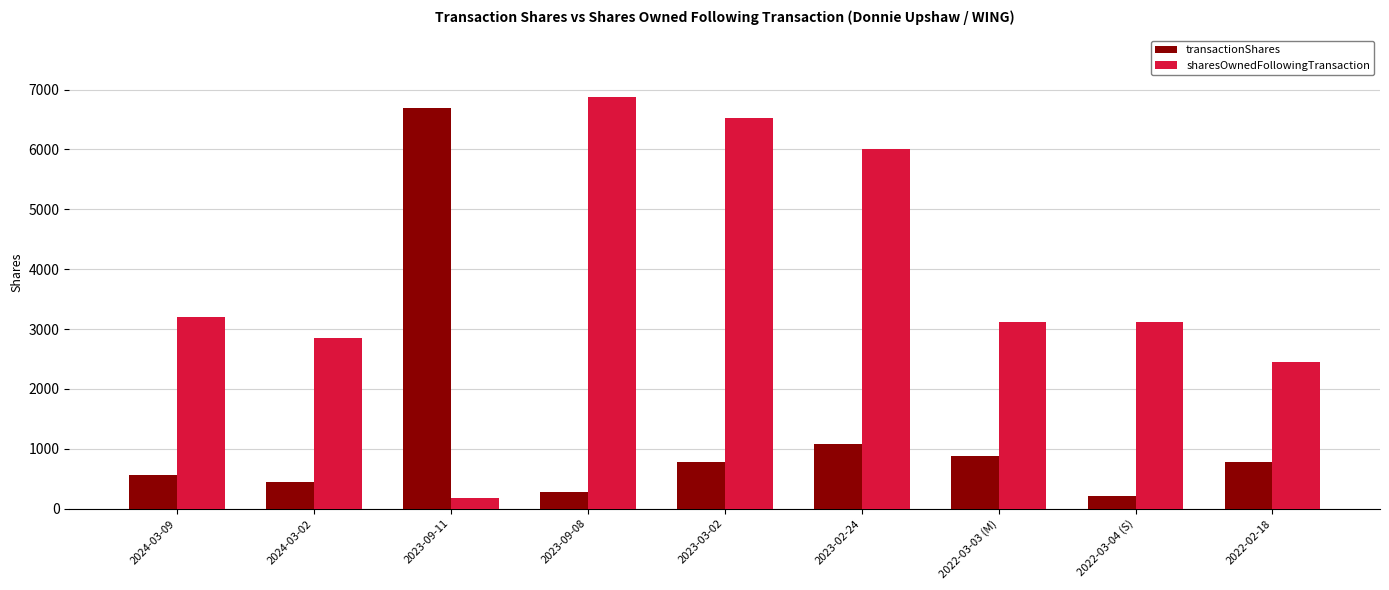

What is the difference between the sharesOwnedFollowingTransaction values at 2024-03-02 and 2023-02-24?

3153